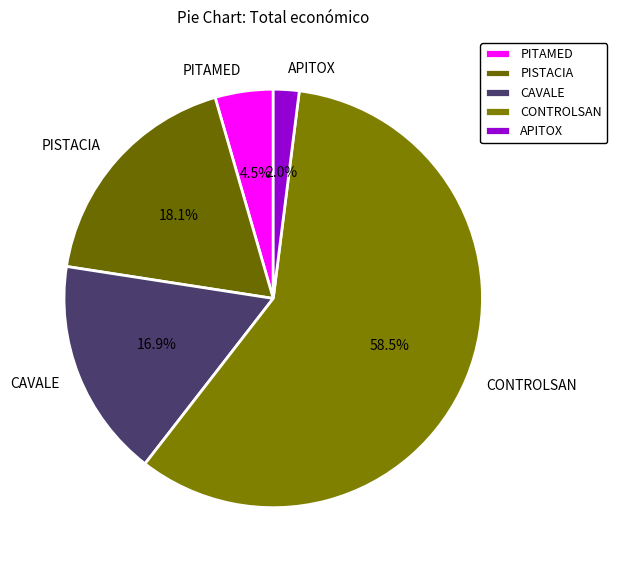

Rank the categories by value from highest to lowest.

CONTROLSAN, PISTACIA, CAVALE, PITAMED, APITOX